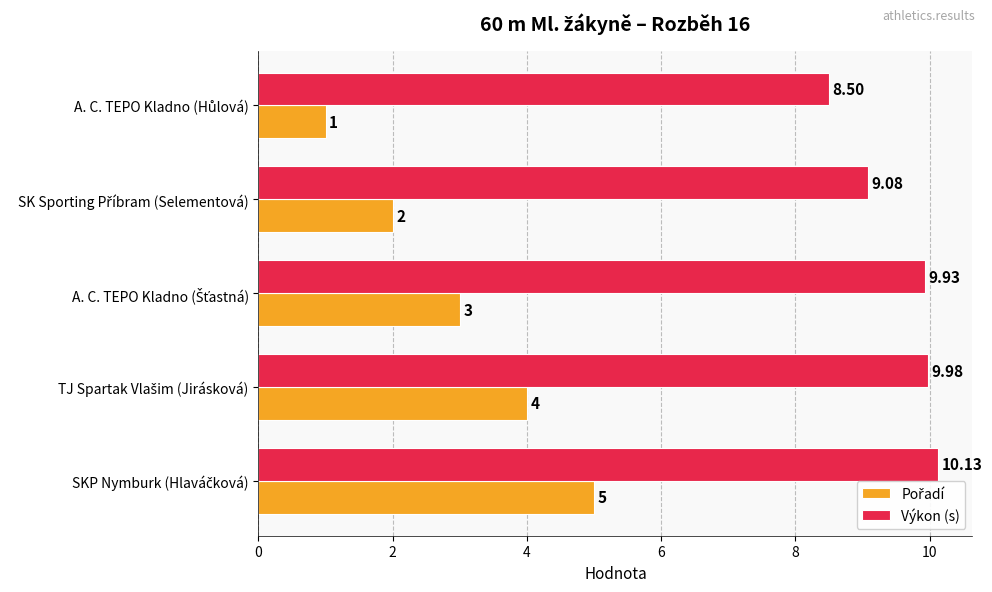

Which series has the largest total across all categories?

Výkon (s)